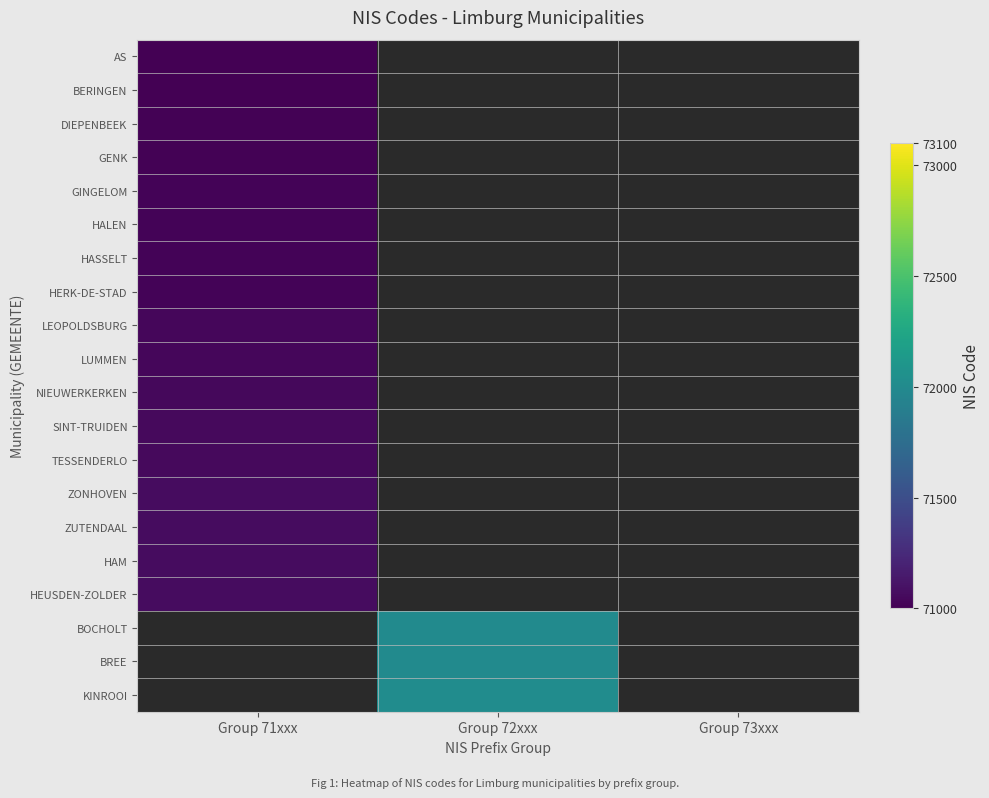

What is the greatest value displayed?

72018.0